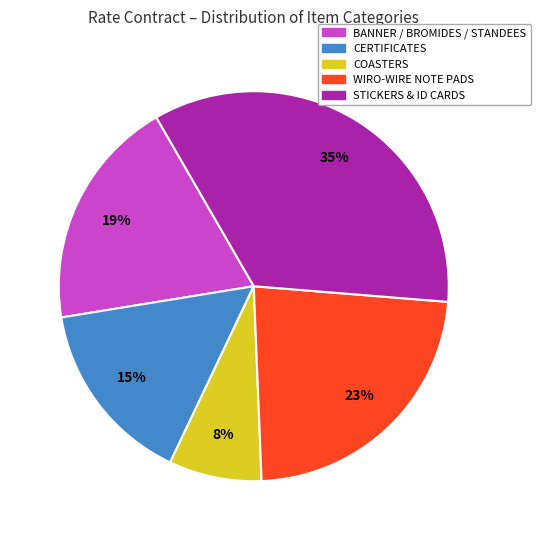

Is the sum of BANNER / BROMIDES / STANDEES and CERTIFICATES greater than half?

No